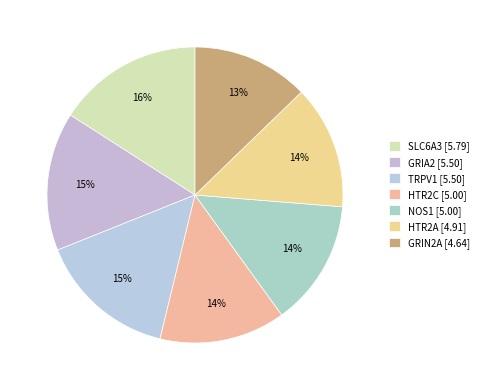

Rank the categories by value from highest to lowest.

SLC6A3, GRIA2, TRPV1, HTR2C, NOS1, HTR2A, GRIN2A